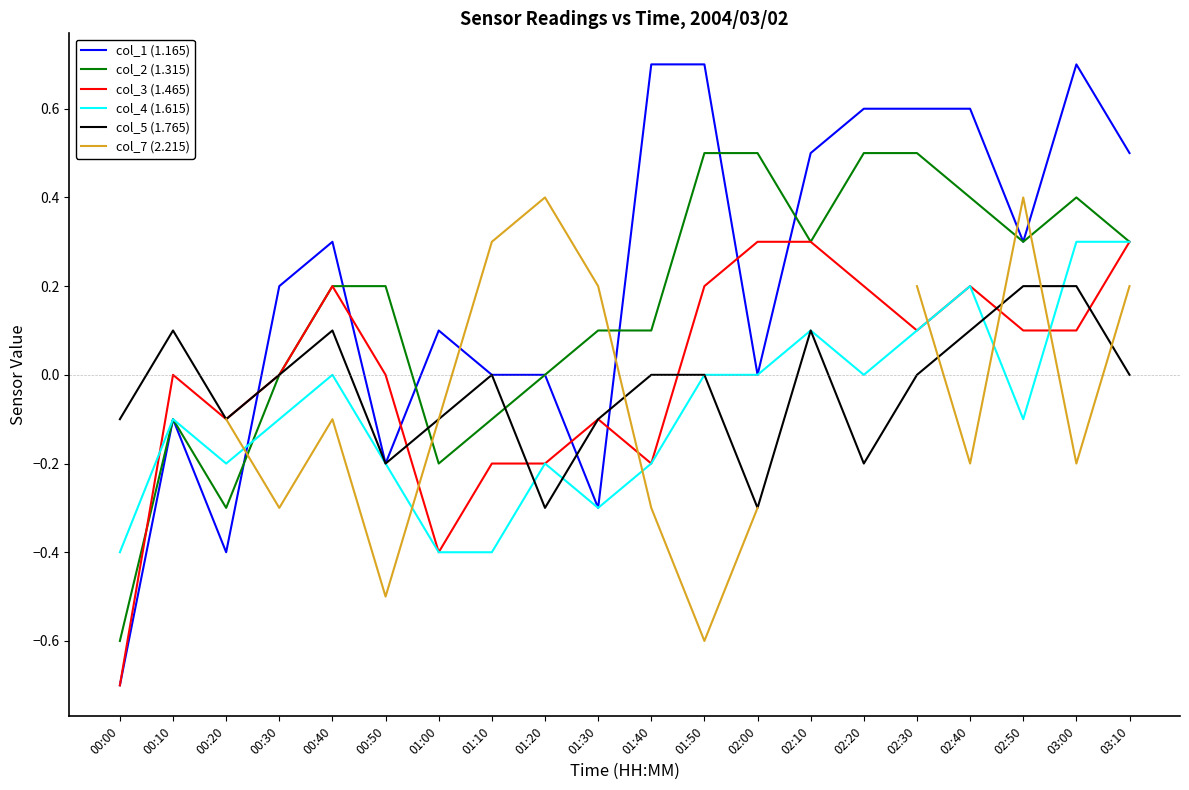

Rank the series at 03:10 from lowest to highest value.

col_5 (1.765), col_7 (2.215), col_2 (1.315), col_3 (1.465), col_4 (1.615), col_1 (1.165)